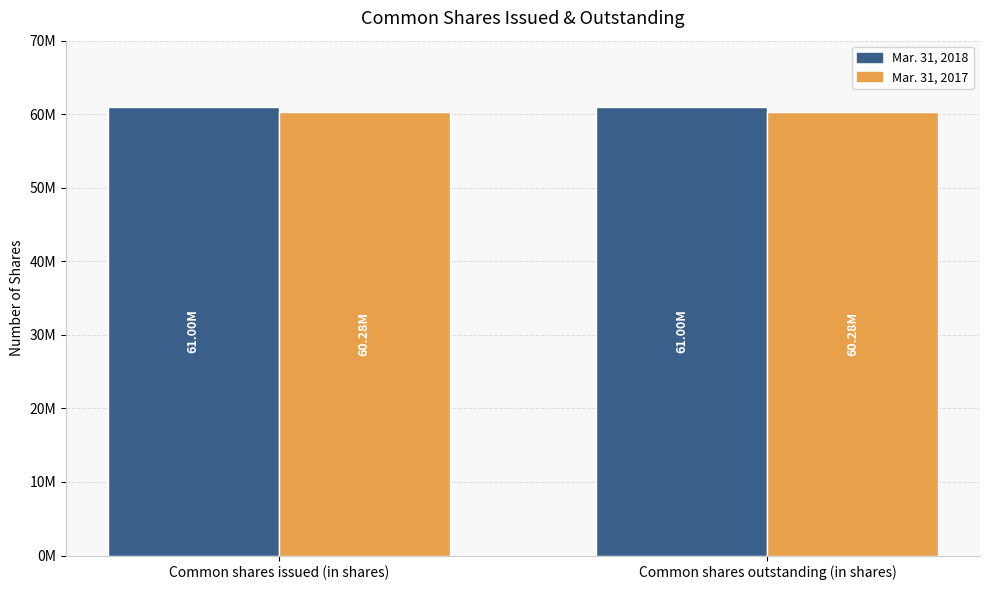

What is the approximate value of Mar. 31, 2018 at Common shares issued (in shares)?

60997856